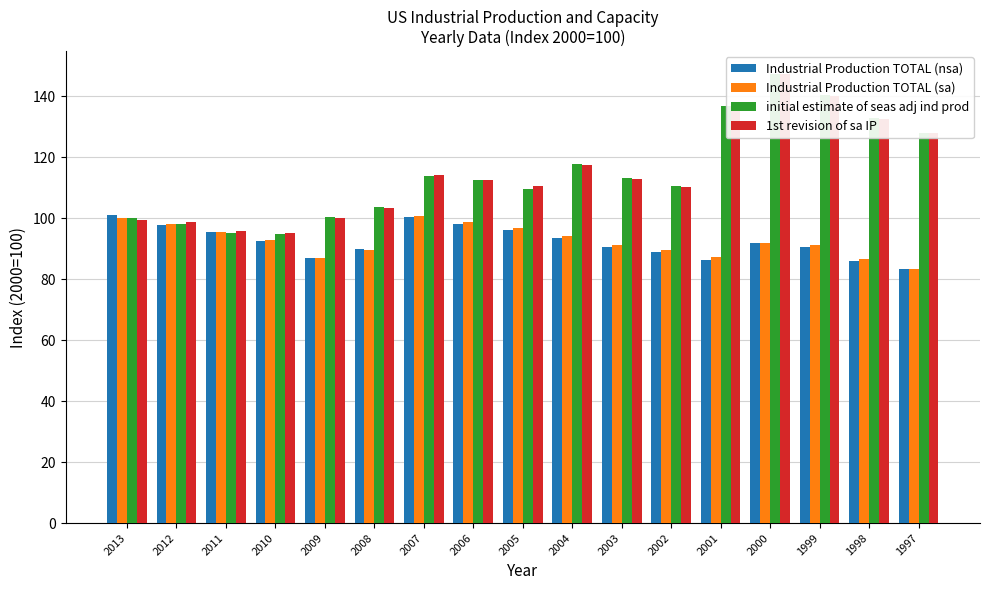

What is the difference between the second highest and second lowest values in the 1st revision of sa IP series?

44.2